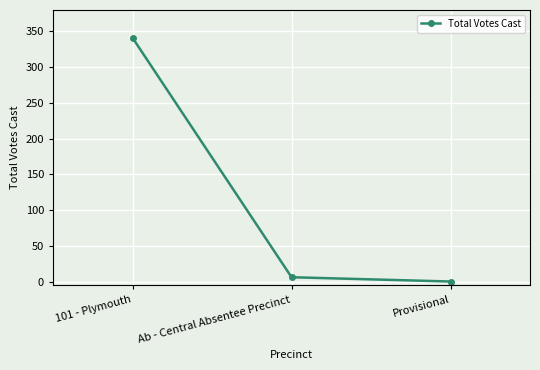

Is this an area chart (filled region under the line)?

No